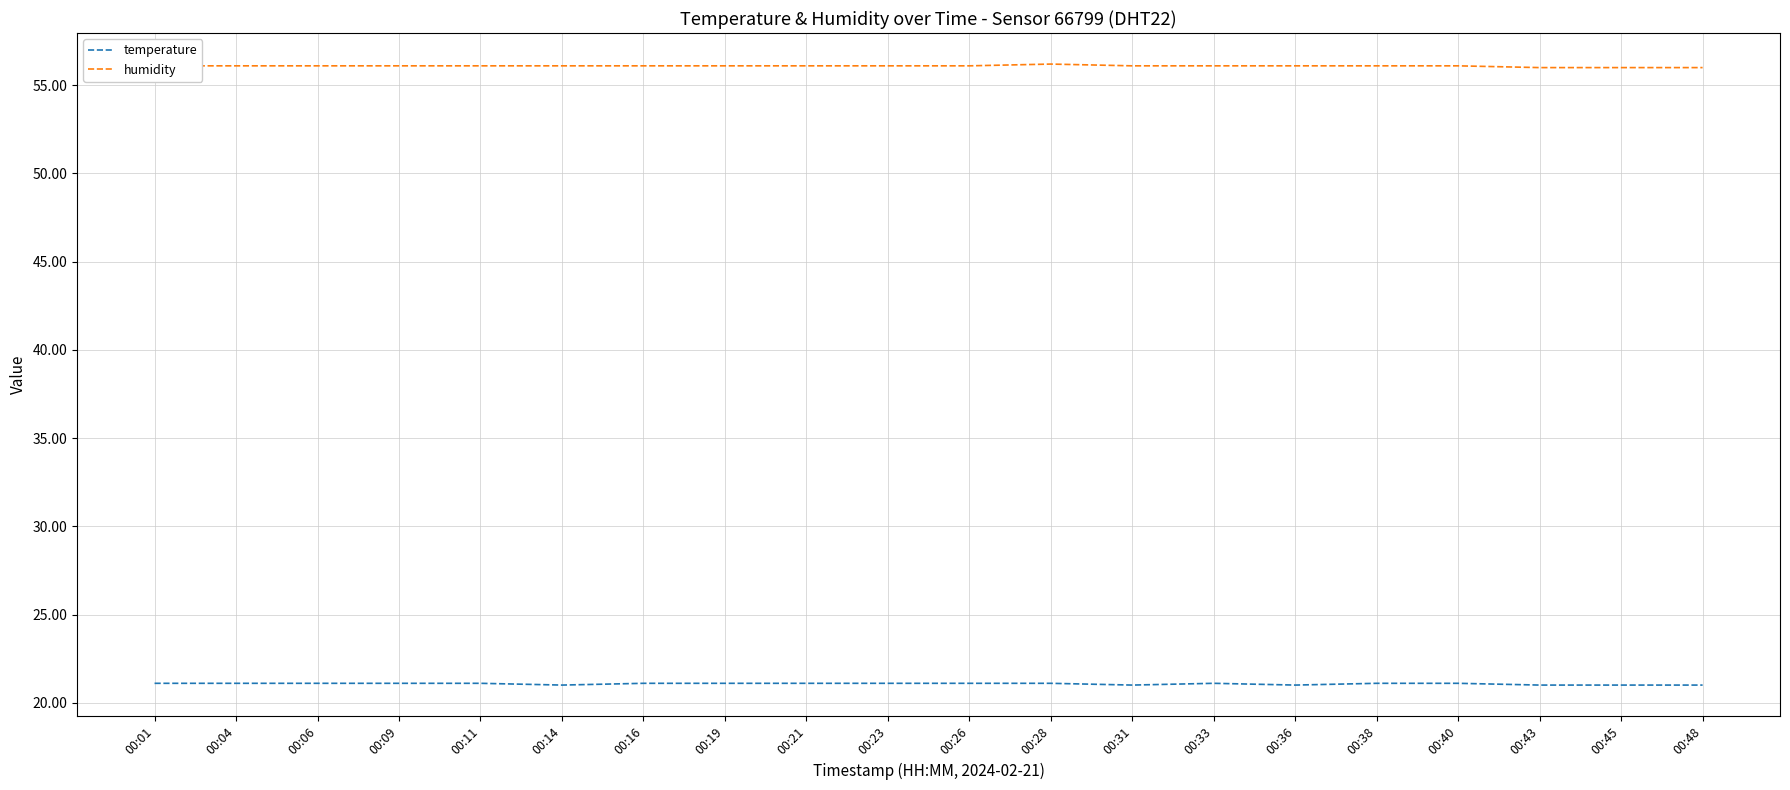

True or false: humidity and temperature cross at least once.

False